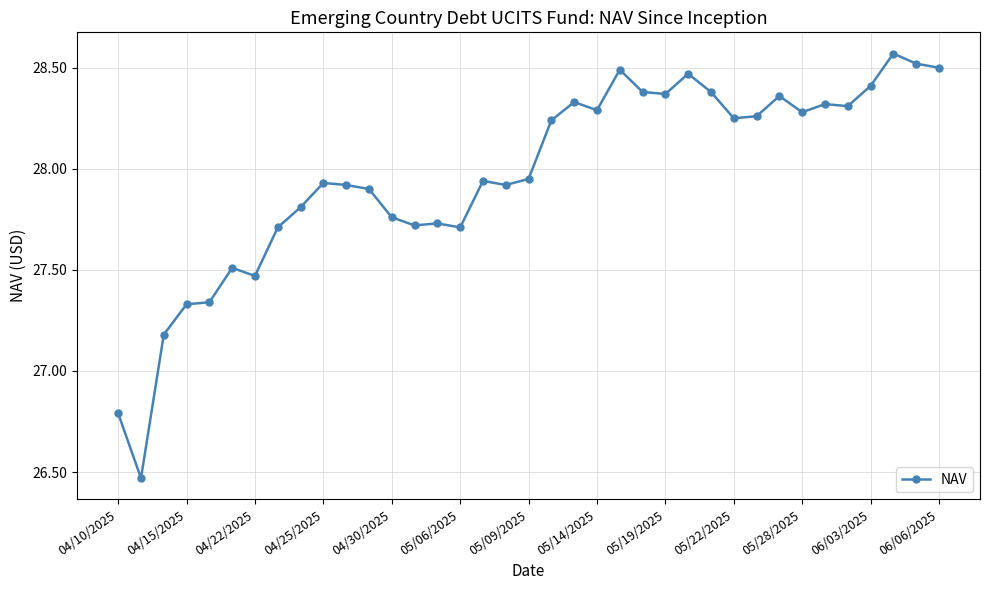

True or false: the data has more than 1 interior local peaks.

True